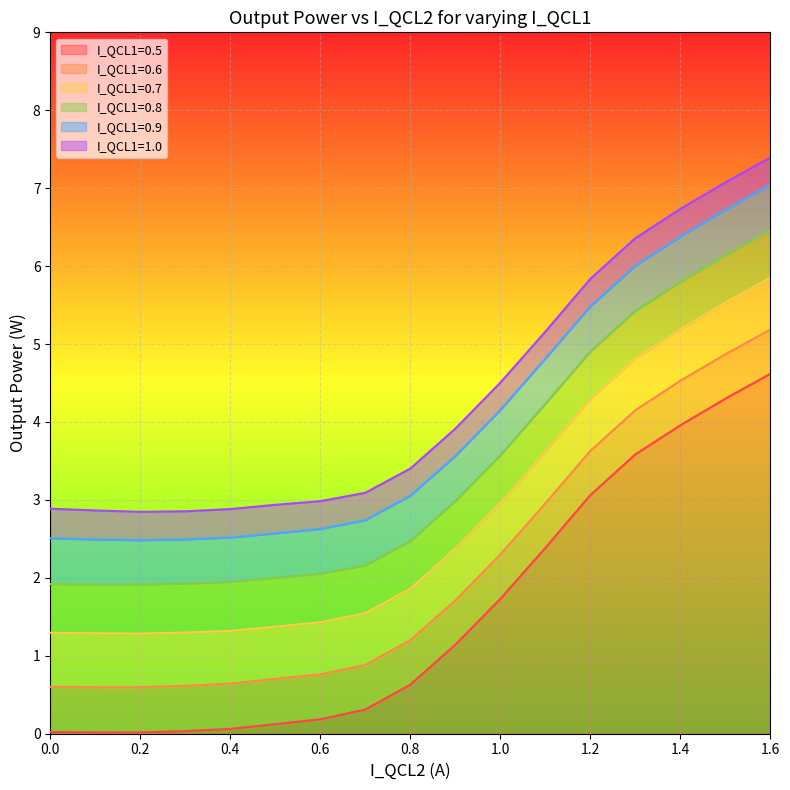

What is the greatest value displayed?

7.4